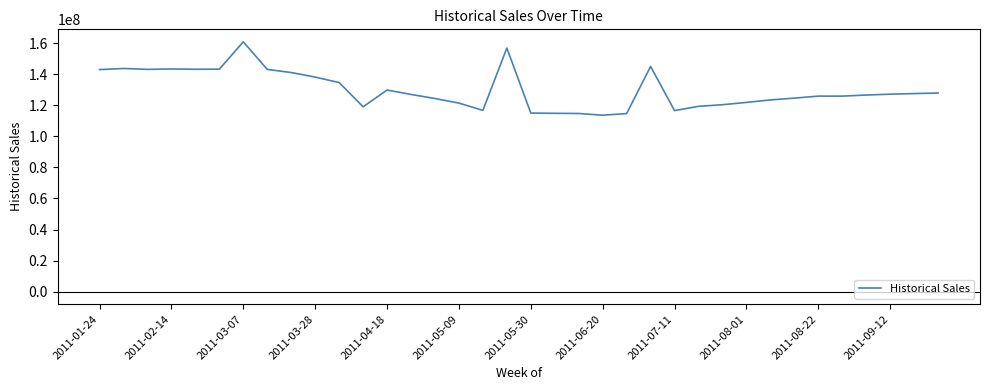

What is the difference between the maximum and minimum values?

47206239.7